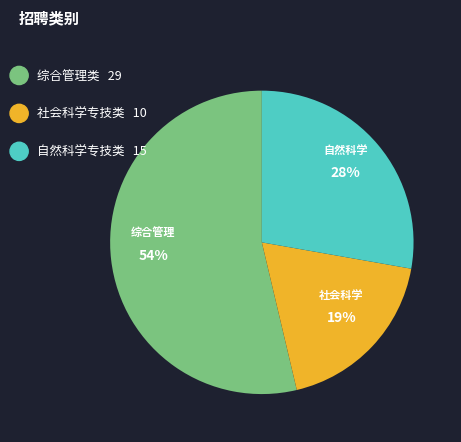

Does any single category account for the majority?

Yes